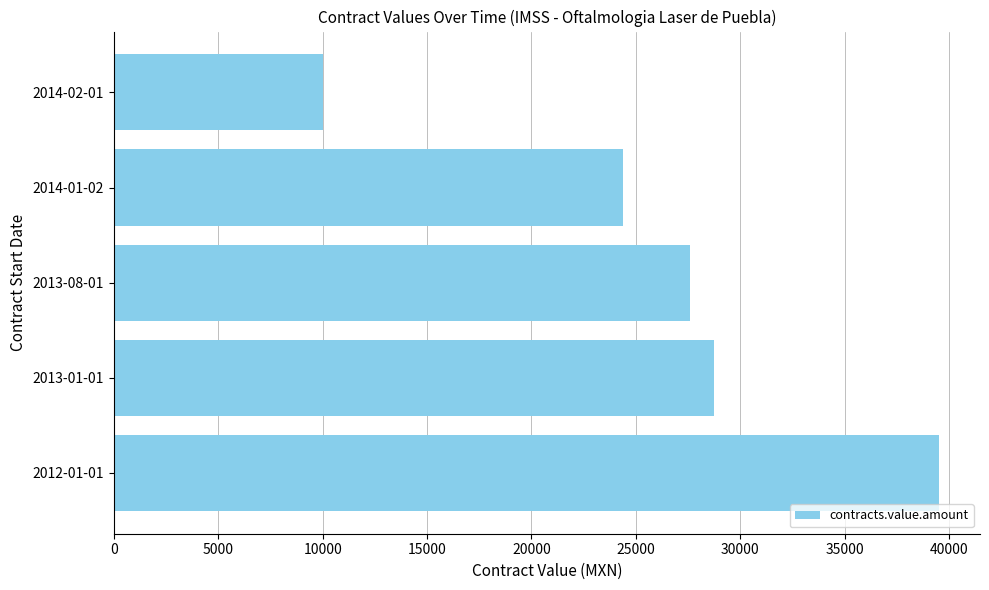

What is the change in value from 2013-08-01 to 2014-02-01?

-17586.2